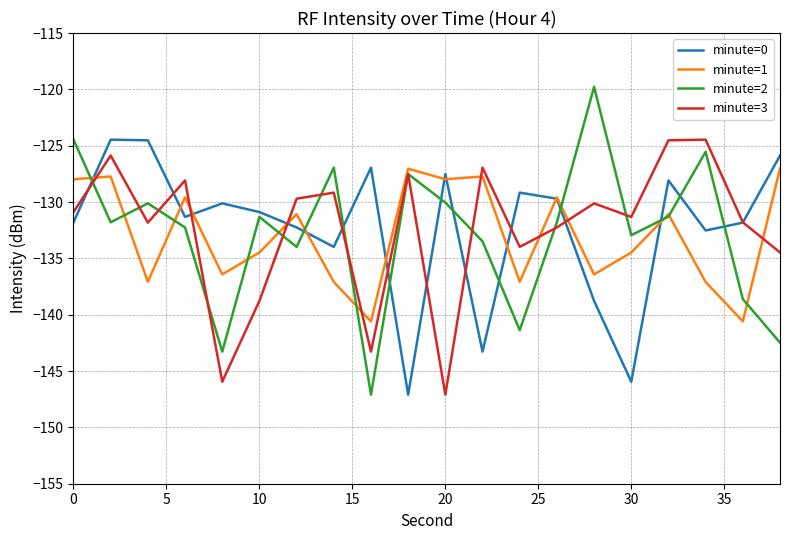

True or false: minute=2 and minute=0 cross at least once.

True